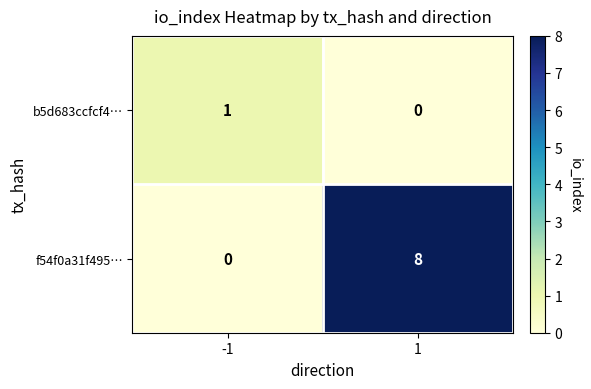

What is the total value across all series at -1?

1